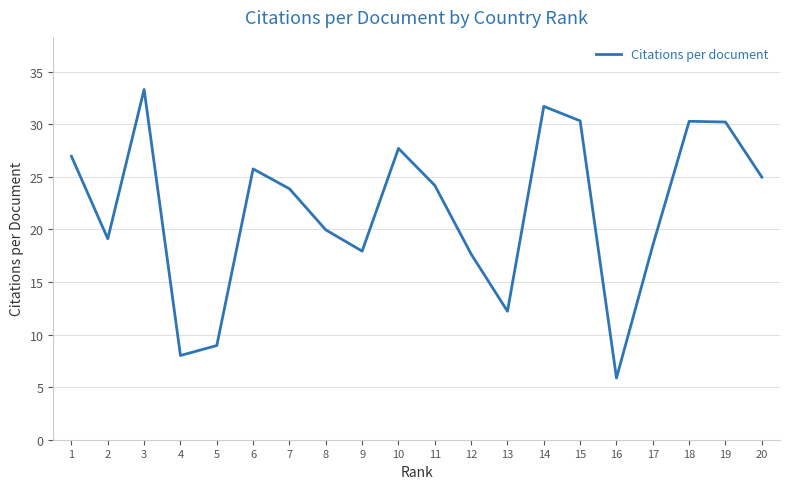

At which category does the data reach its first local valley?

2